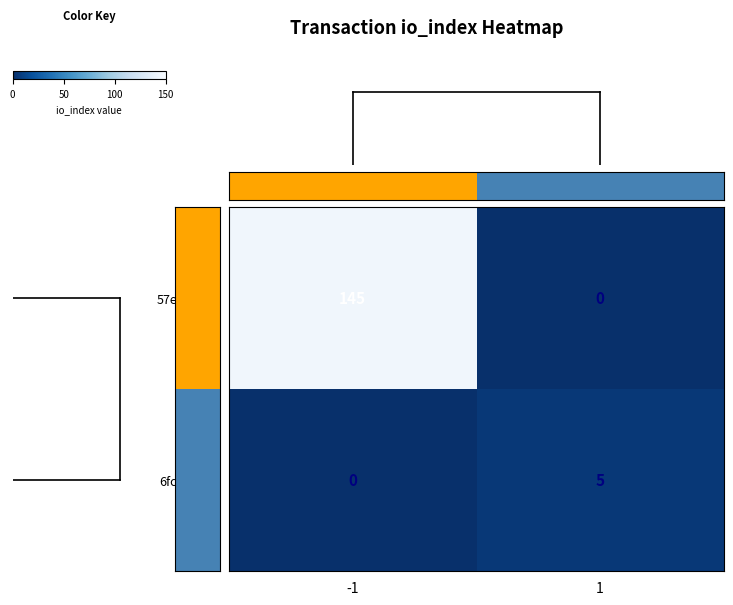

At 1, list the series in order from largest to smallest.

6fc684f9..., 57e9f43e...